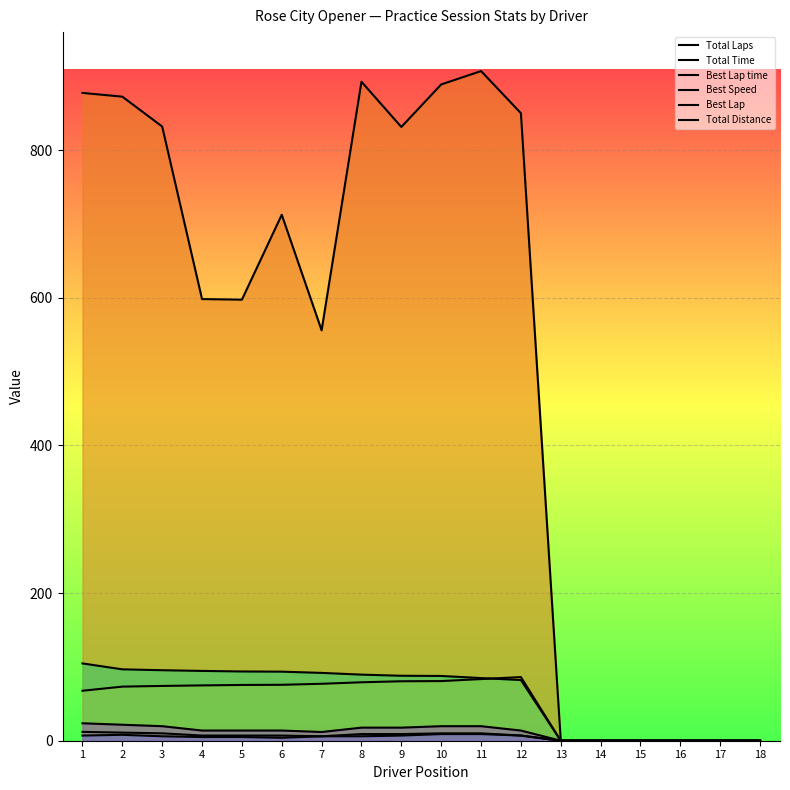

True or false: Best Lap time and Total Distance cross at least once.

False